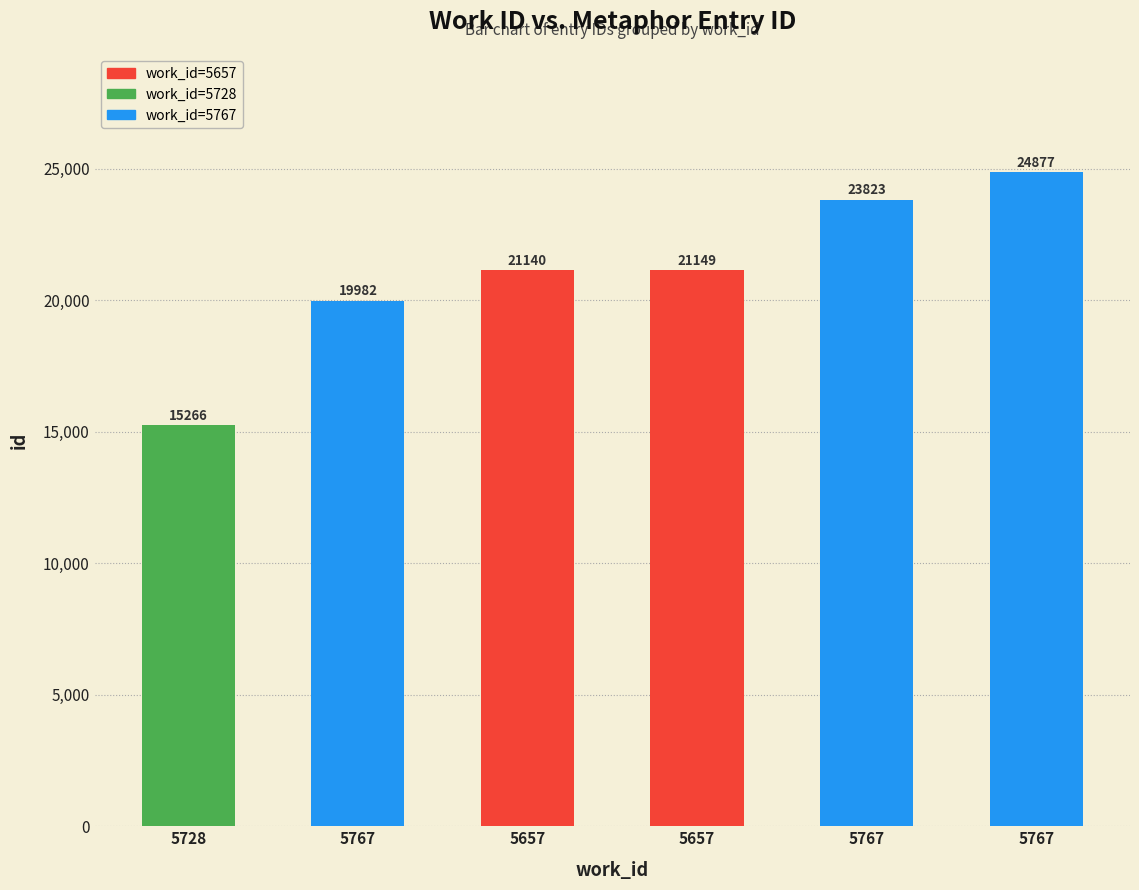

What is the label of the 3rd bar from the right?

5657